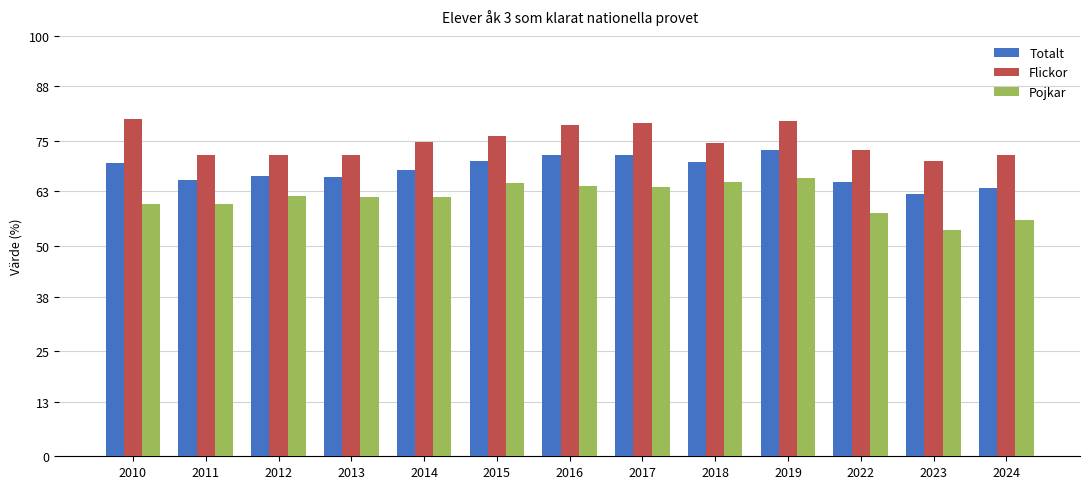

Rank the series by their maximum value, from lowest to highest.

Pojkar, Totalt, Flickor